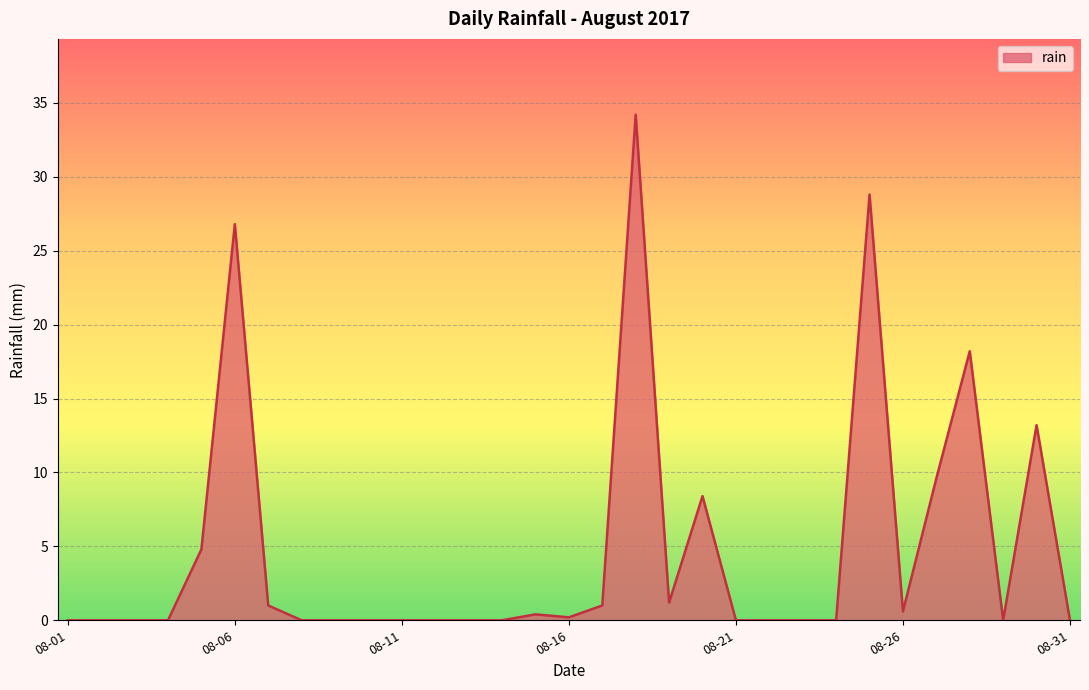

What is the difference between the maximum and minimum values?

34.2